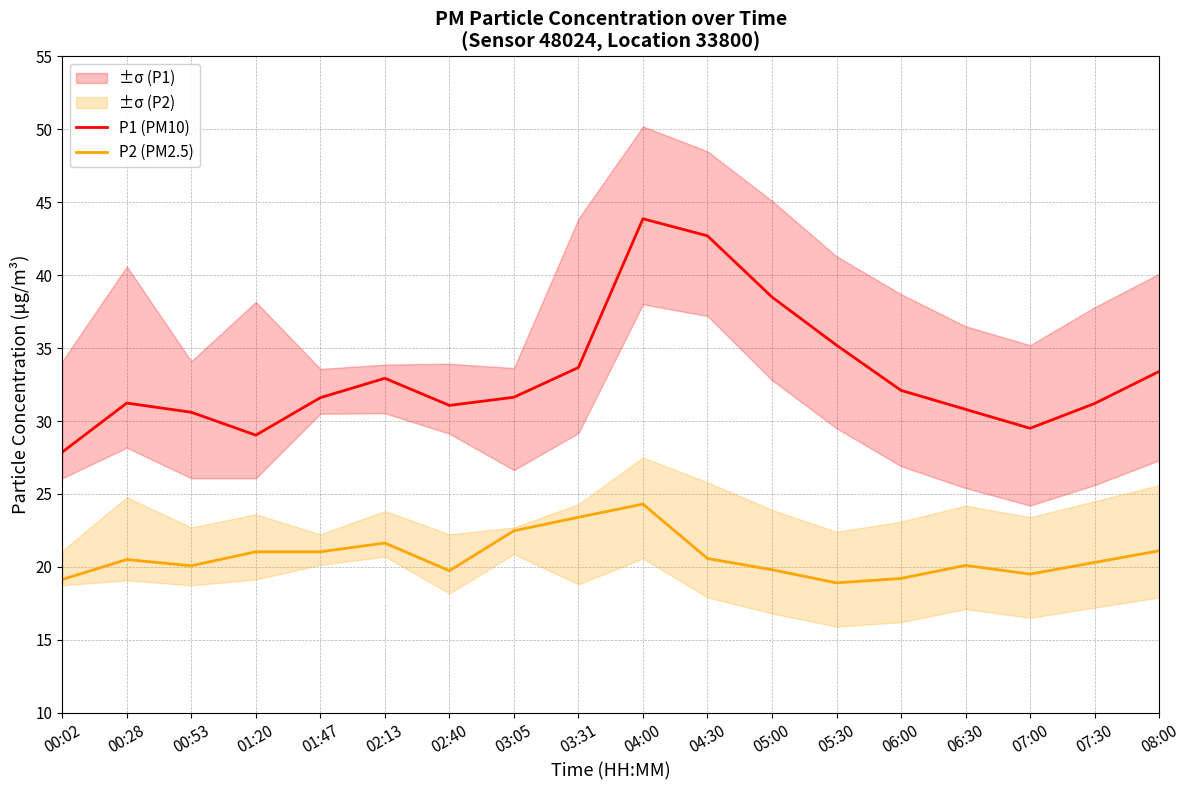

How many lines are shown in the chart?

2